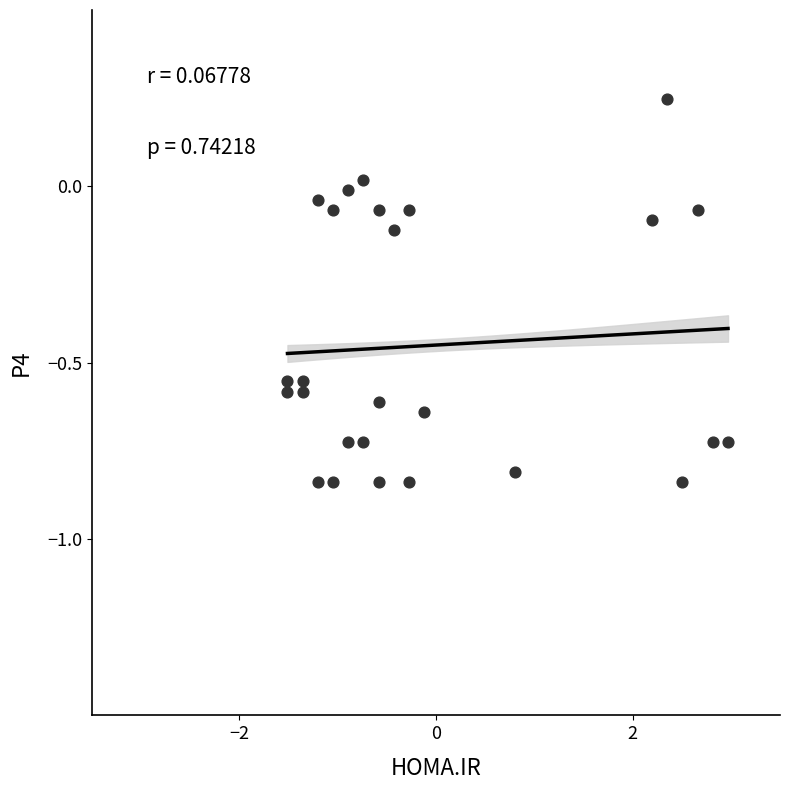

What is the range of X values (max minus min)?

4.5